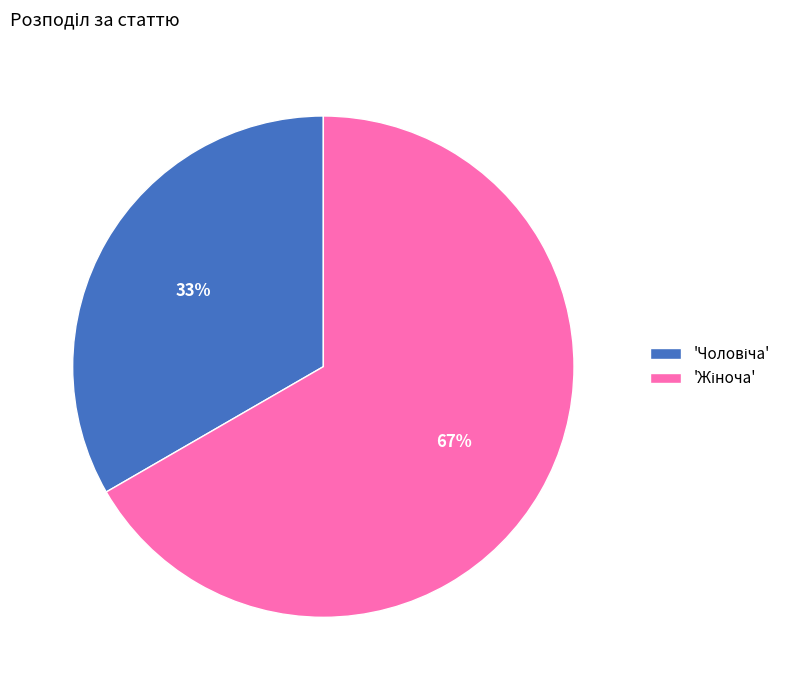

Does any single category account for the majority?

Yes